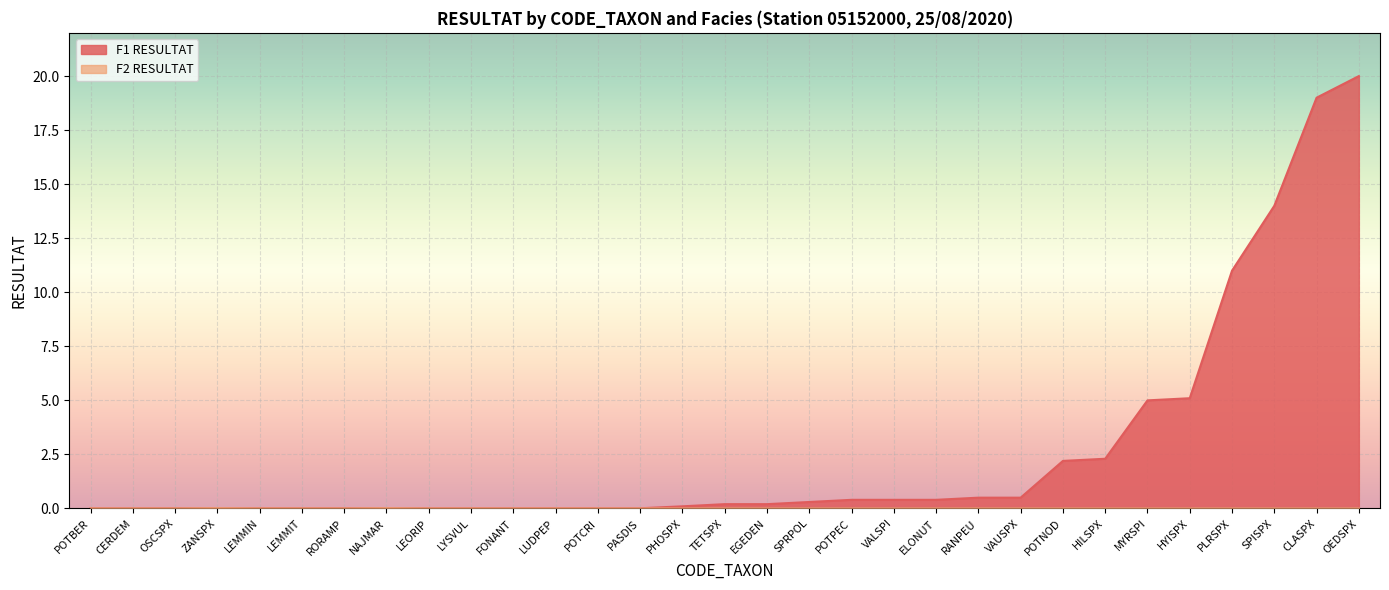

What is the label of the 5th point from the right?

HYISPX